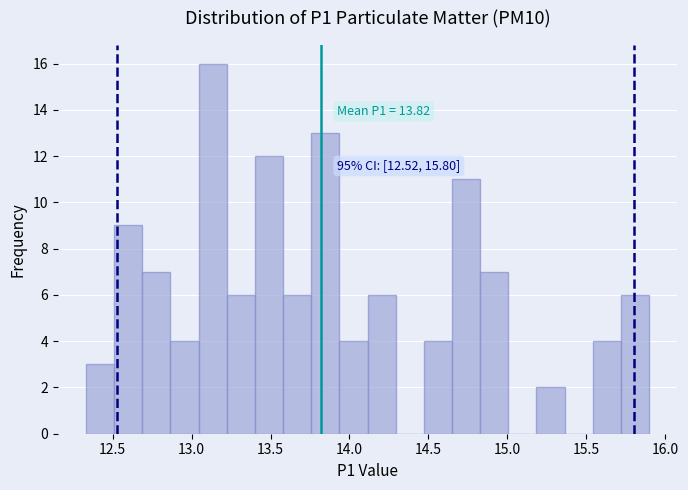

Read against the x-axis, roughly where is the centre of the tallest bar?

13.15